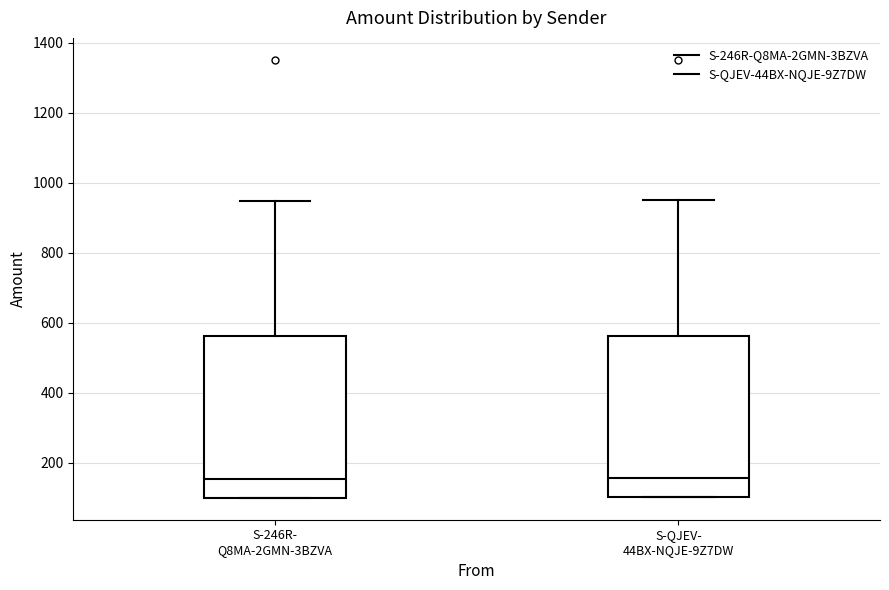

Reading left to right, transcribe this box plot: for each box, give where its median line is, the range the box spans, and where its two whiskers end, as read against the y-axis. The values are not printed on the chart, so give them approximately, as read against the axis.

S-246R- Q8MA-2GMN-3BZVA: median 160, box 100 to 560, whiskers 100 to 940
S-QJEV- 44BX-NQJE-9Z7DW: median 160, box 100 to 560, whiskers 100 to 960